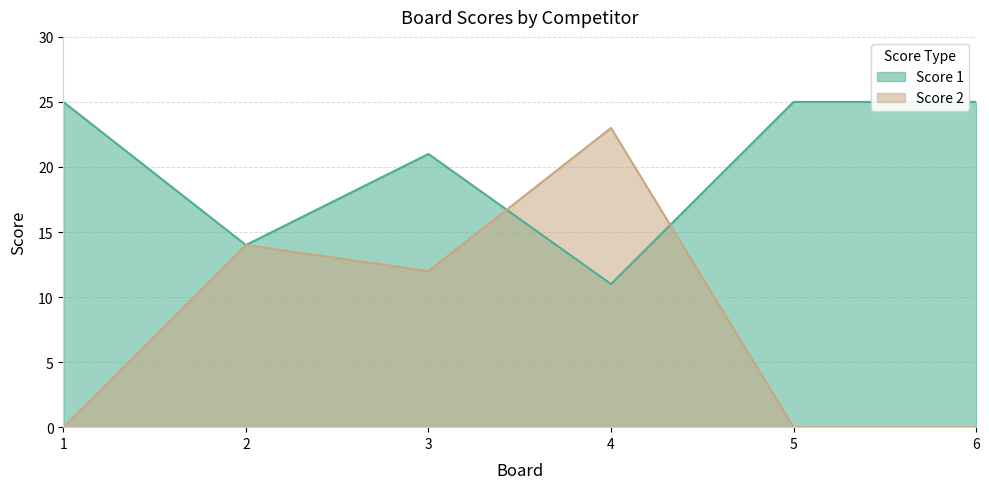

How many lines are shown in the chart?

2